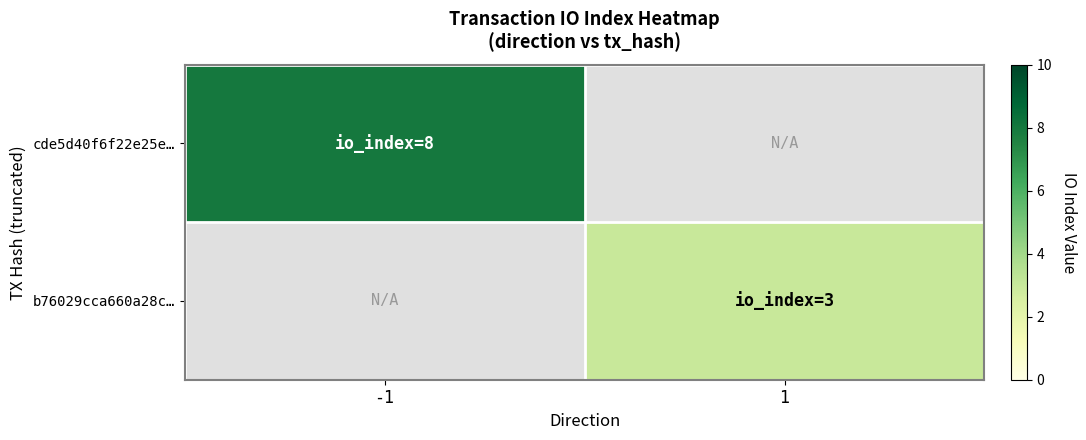

How many values in cde5d40f6f22e25e… are above zero?

1